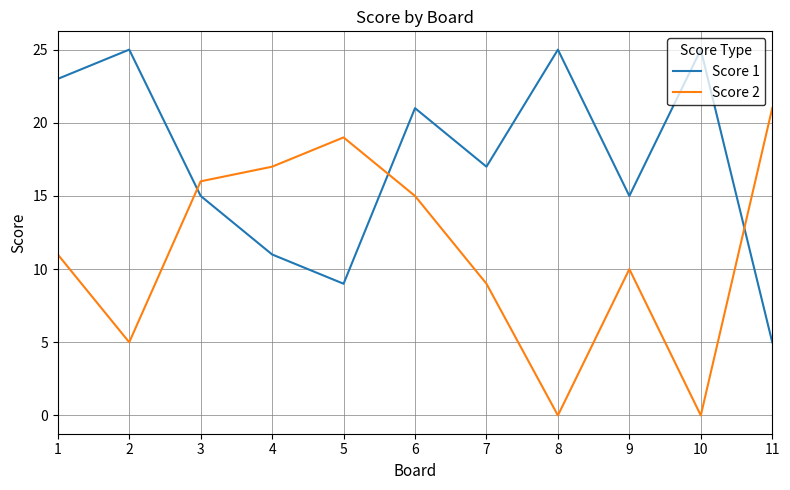

Does the chart display data point markers on the line(s)?

No